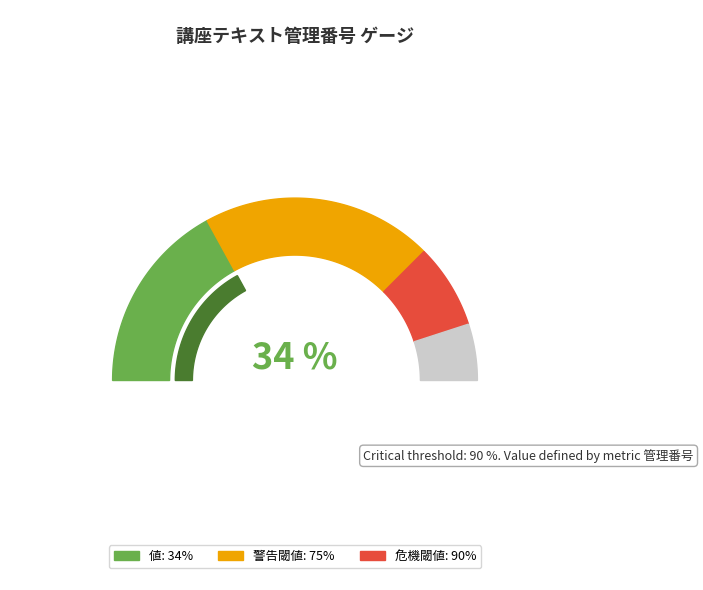

To the nearest percent, what percentage of the pie is 33?

8%